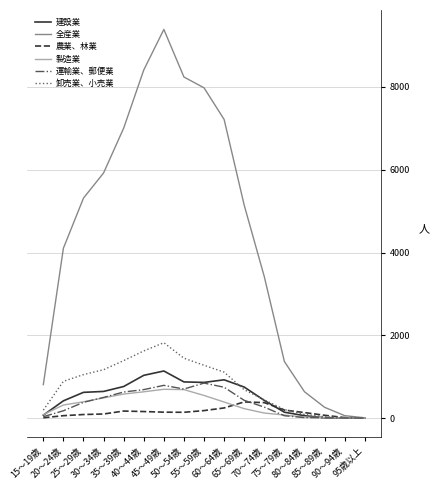

Read the 卸売業、小売業 value at 15～19歳.

191